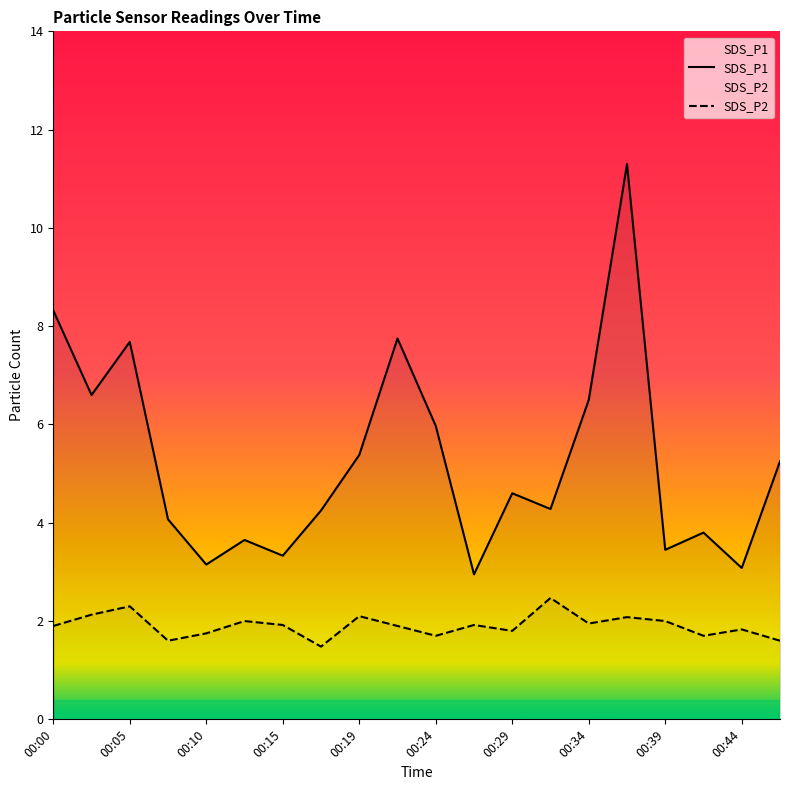

In SDS_P1, how many points are higher than both neighbors (excluding endpoints)?

6